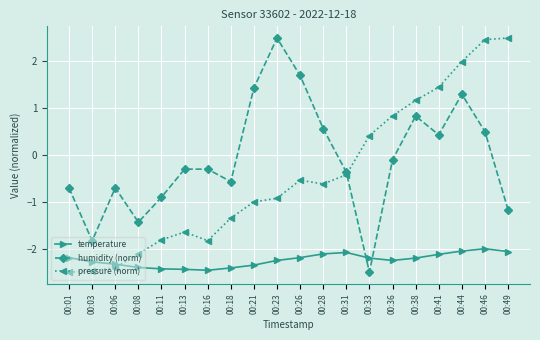

What is the difference between the temperature values at 00:46 and 00:38?

0.2